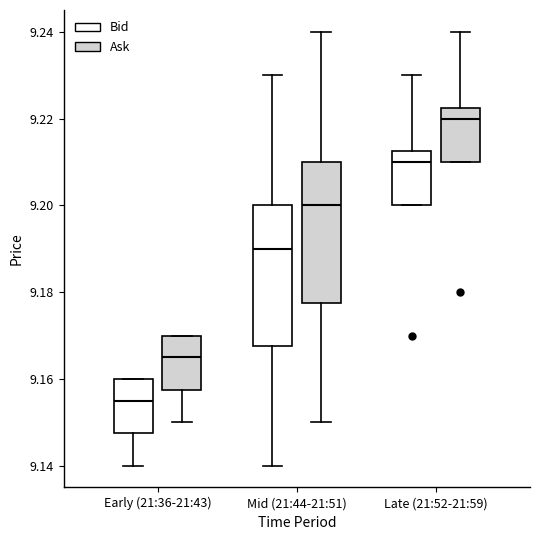

Which box has the lowest median line?

Early (21:36-21:43) (Bid)